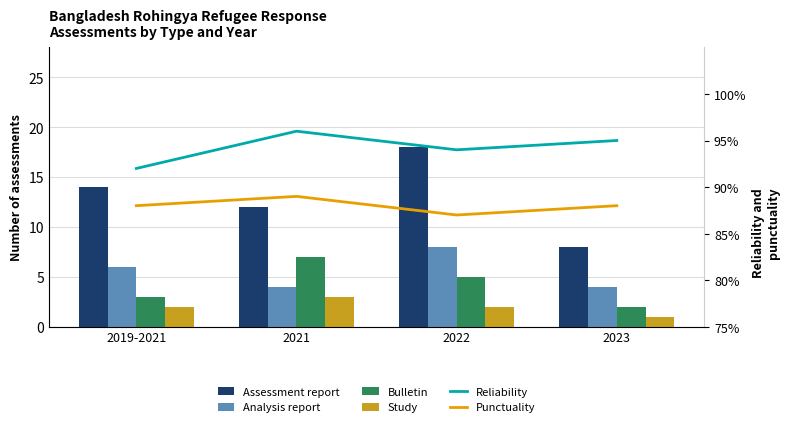

Rank the series at 2019-2021 from highest to lowest value.

Reliability, Punctuality, Assessment report, Analysis report, Bulletin, Study